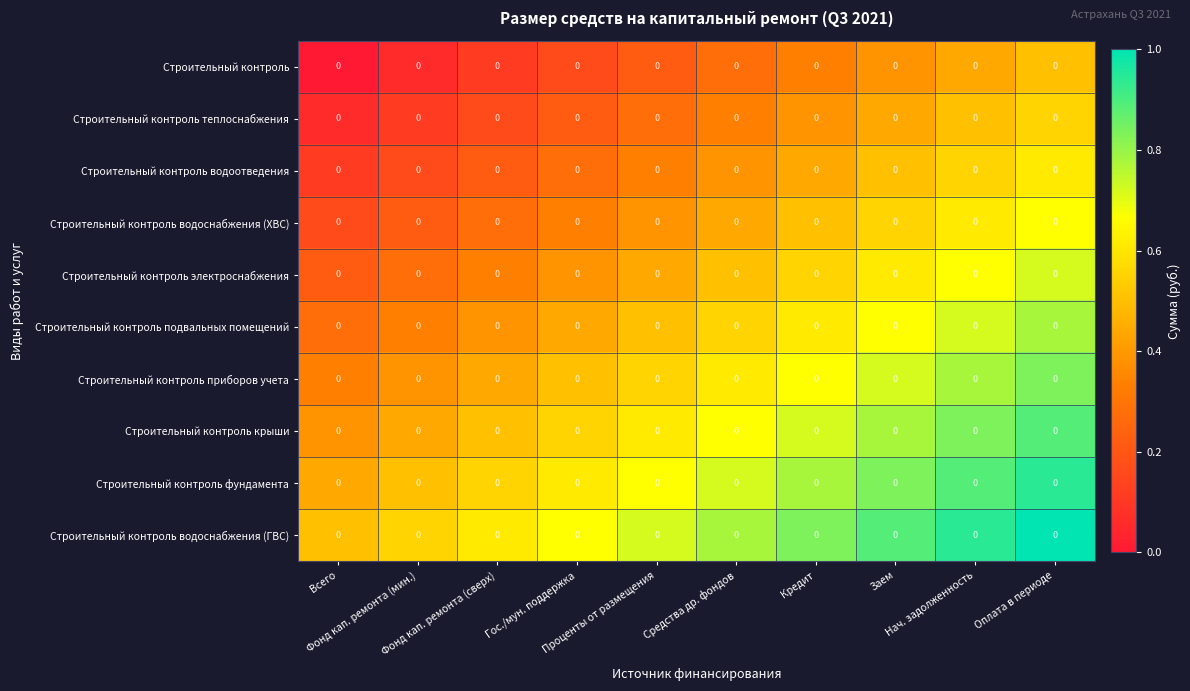

Rank the series at Кредит from highest to lowest value.

Строительный контроль водоснабжения (ГВС), Строительный контроль фундамента, Строительный контроль крыши, Строительный контроль приборов учета, Строительный контроль подвальных помещений, Строительный контроль электроснабжения, Строительный контроль водоснабжения (ХВС), Строительный контроль водоотведения, Строительный контроль теплоснабжения, Строительный контроль